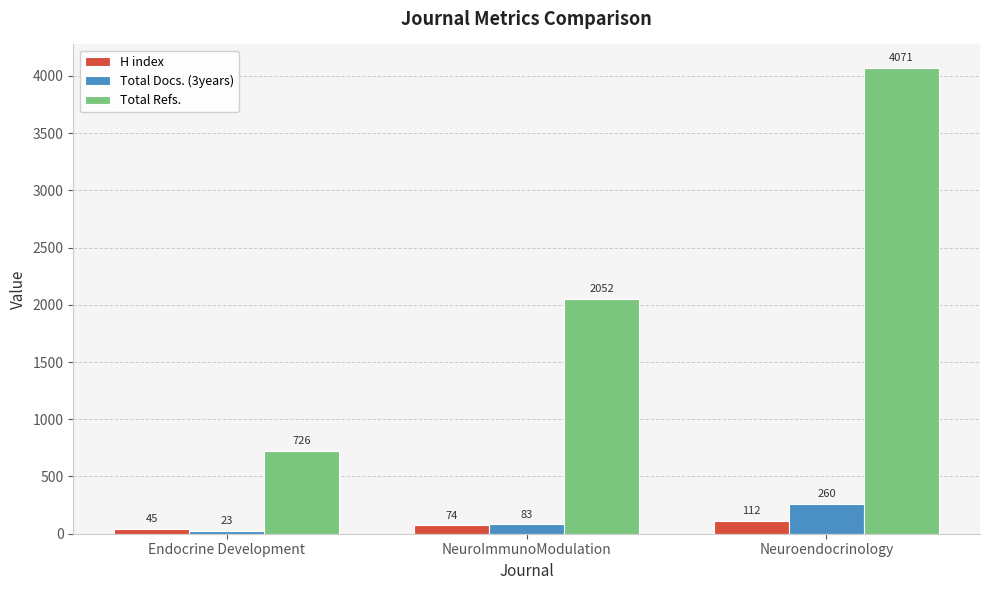

Count the Total Refs. values in the range 726 to 4071.

3